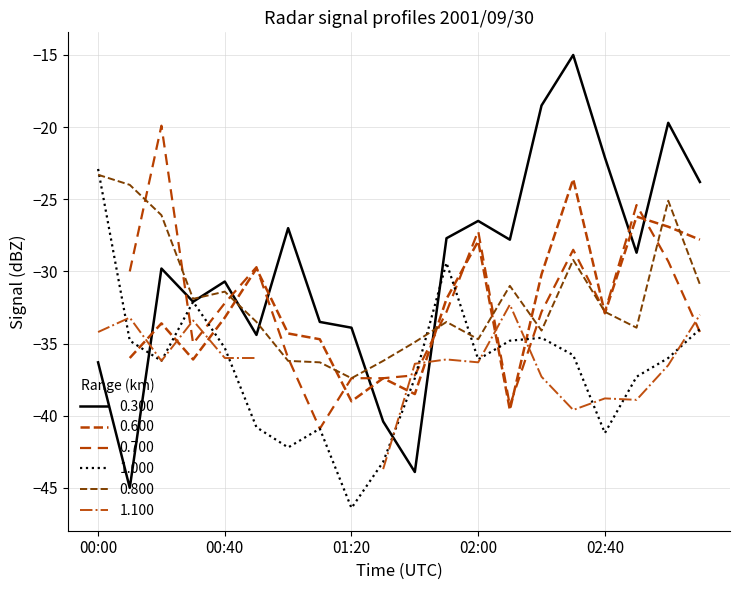

Between 00:10 and 01:00, which series saw the biggest shift?

0.300